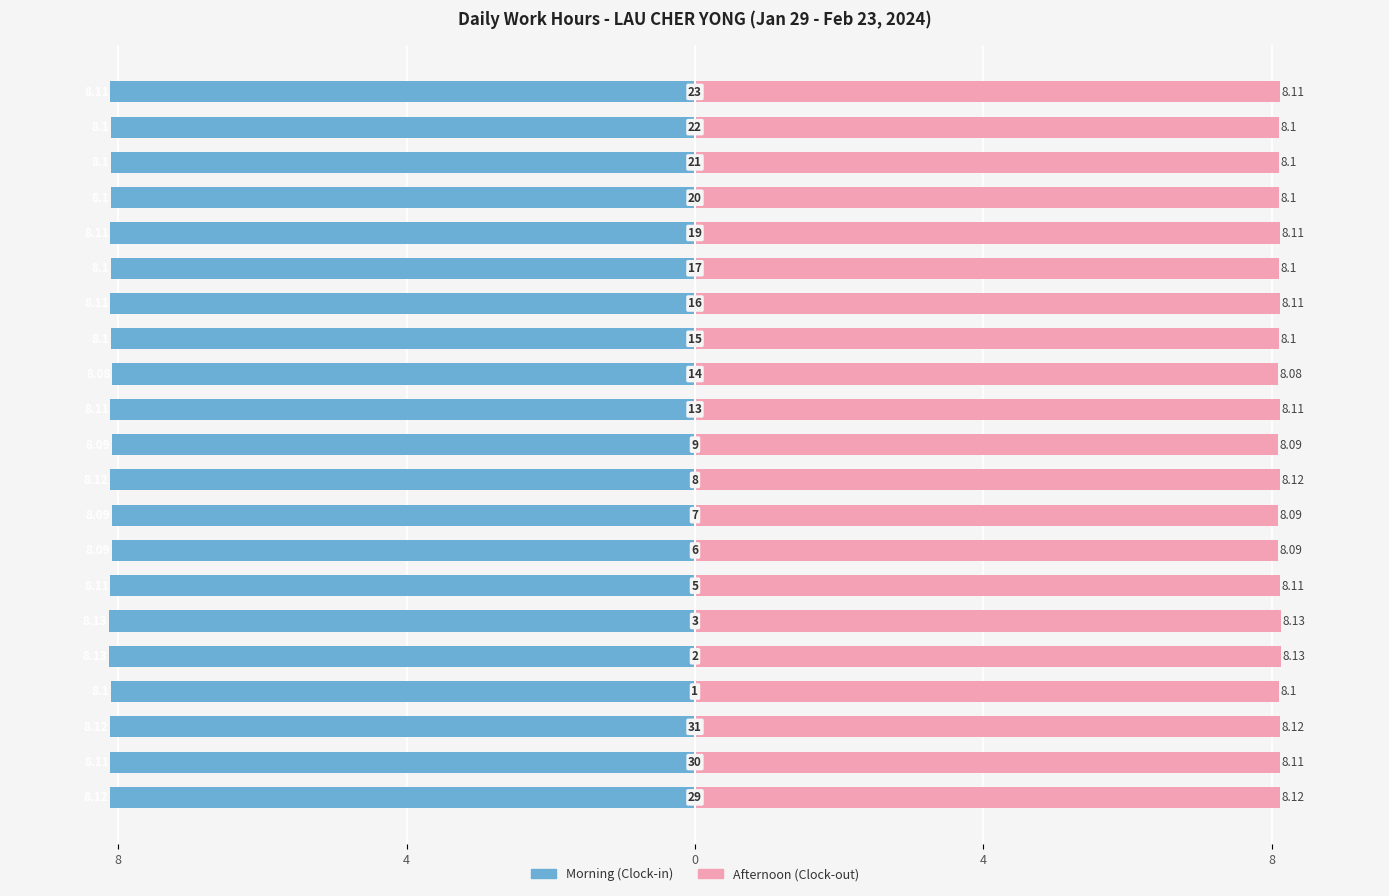

What are all the series names shown in the legend?

Morning (Clock-in), Afternoon (Clock-out)